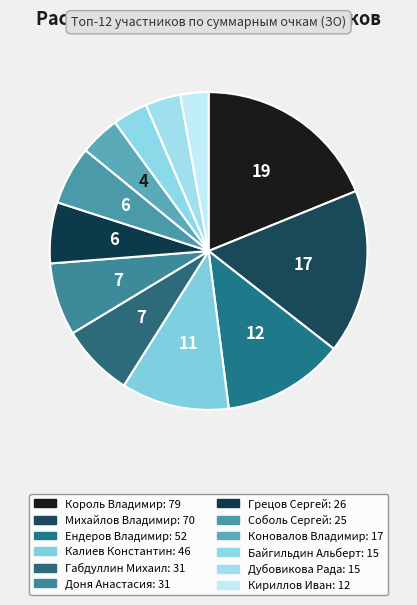

What percentage do Доня Анастасия and Михайлов Владимир together represent?

24.1%